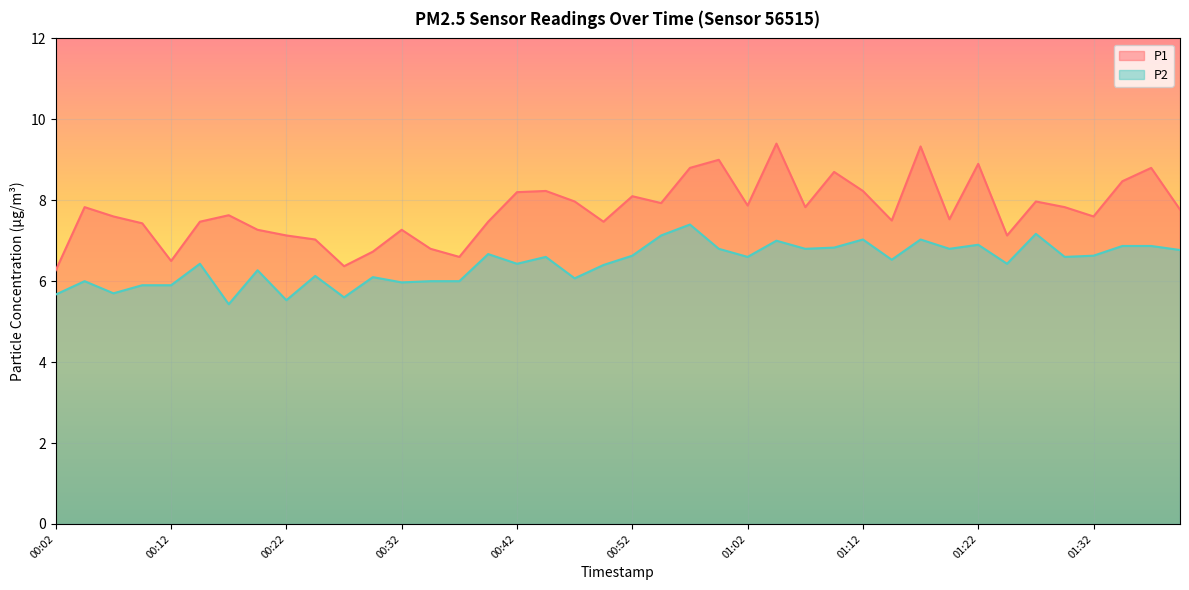

Reading right to left, list all the values displayed in this chart.

P1: 01:40=7.8	01:37=8.8	01:35=8.5	01:32=7.6	01:30=7.8	01:27=8.0	01:25=7.1	01:22=8.9	01:19=7.5	01:17=9.3	01:14=7.5	01:12=8.2	01:09=8.7	01:07=7.8	01:05=9.4	01:02=7.9	01:00=9.0	00:57=8.8	00:55=7.9	00:52=8.1	00:50=7.5	00:47=8.0	00:45=8.2	00:42=8.2	00:40=7.5	00:37=6.6	00:34=6.8	00:32=7.3	00:30=6.7	00:27=6.4	00:24=7.0	00:22=7.1	00:19=7.3	00:17=7.6	00:14=7.5	00:12=6.5	00:10=7.4	00:07=7.6	00:05=7.8	00:02=6.3
P2: 01:40=6.8	01:37=6.9	01:35=6.9	01:32=6.6	01:30=6.6	01:27=7.2	01:25=6.4	01:22=6.9	01:19=6.8	01:17=7.0	01:14=6.5	01:12=7.0	01:09=6.8	01:07=6.8	01:05=7.0	01:02=6.6	01:00=6.8	00:57=7.4	00:55=7.1	00:52=6.6	00:50=6.4	00:47=6.1	00:45=6.6	00:42=6.4	00:40=6.7	00:37=6.0	00:34=6.0	00:32=6.0	00:30=6.1	00:27=5.6	00:24=6.1	00:22=5.5	00:19=6.3	00:17=5.4	00:14=6.4	00:12=5.9	00:10=5.9	00:07=5.7	00:05=6.0	00:02=5.7